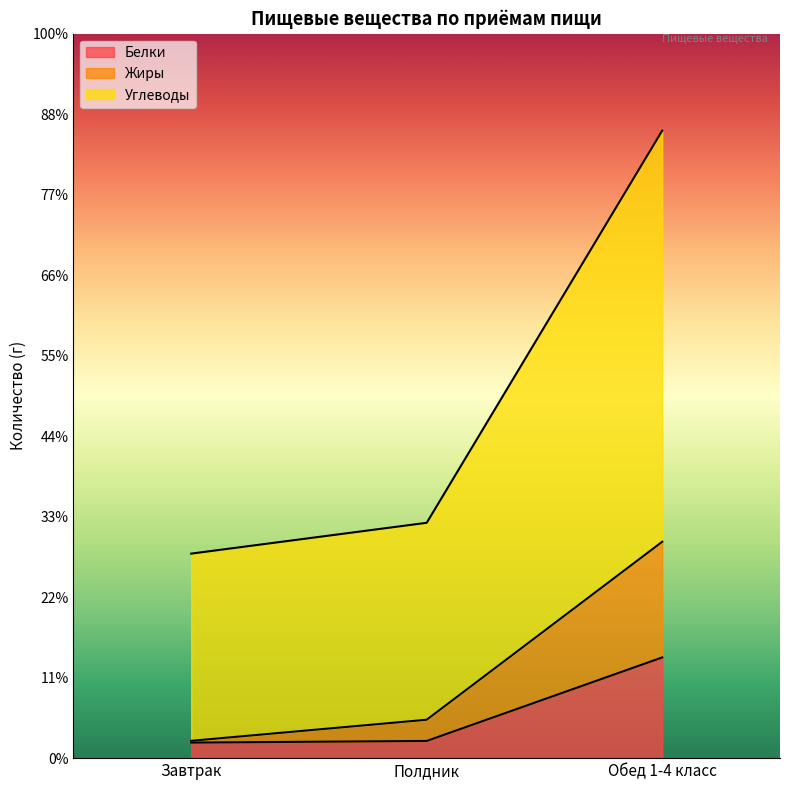

At which category is the sum across all series the highest?

Обед 1-4 класс